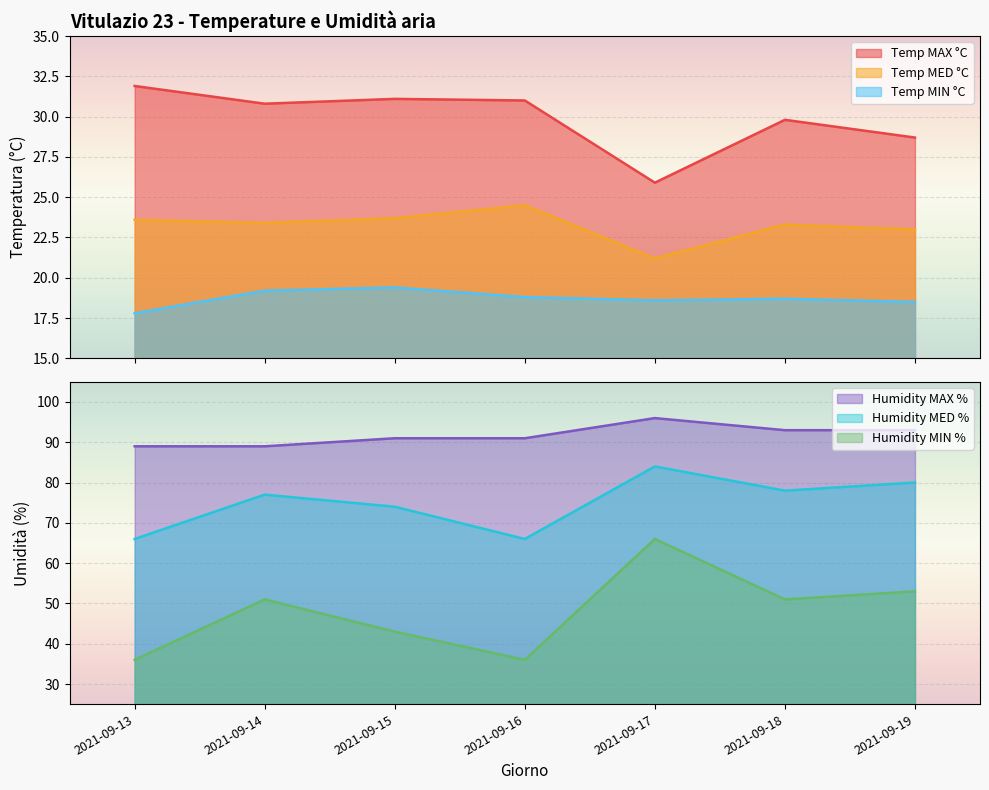

What are all the series names shown in the legend?

Temp MAX °C, Temp MIN °C, Temp MED °C, Humidity MAX %, Humidity MIN %, Humidity MED %